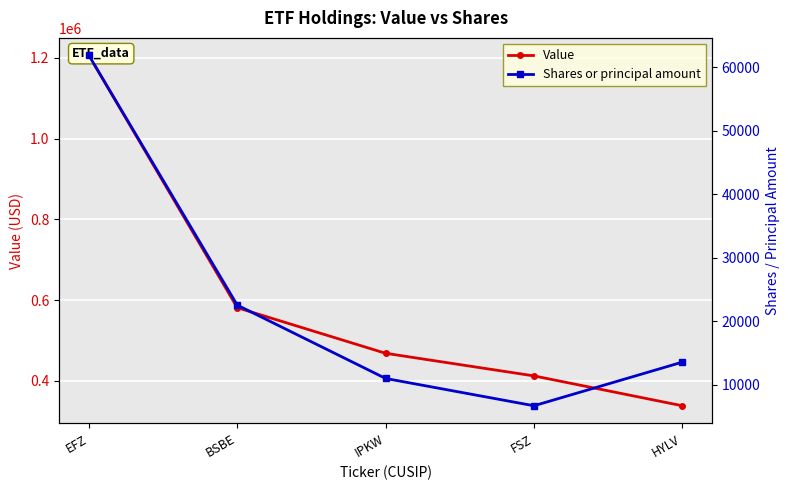

At which category does Shares or principal amount reach its first local valley?

FSZ